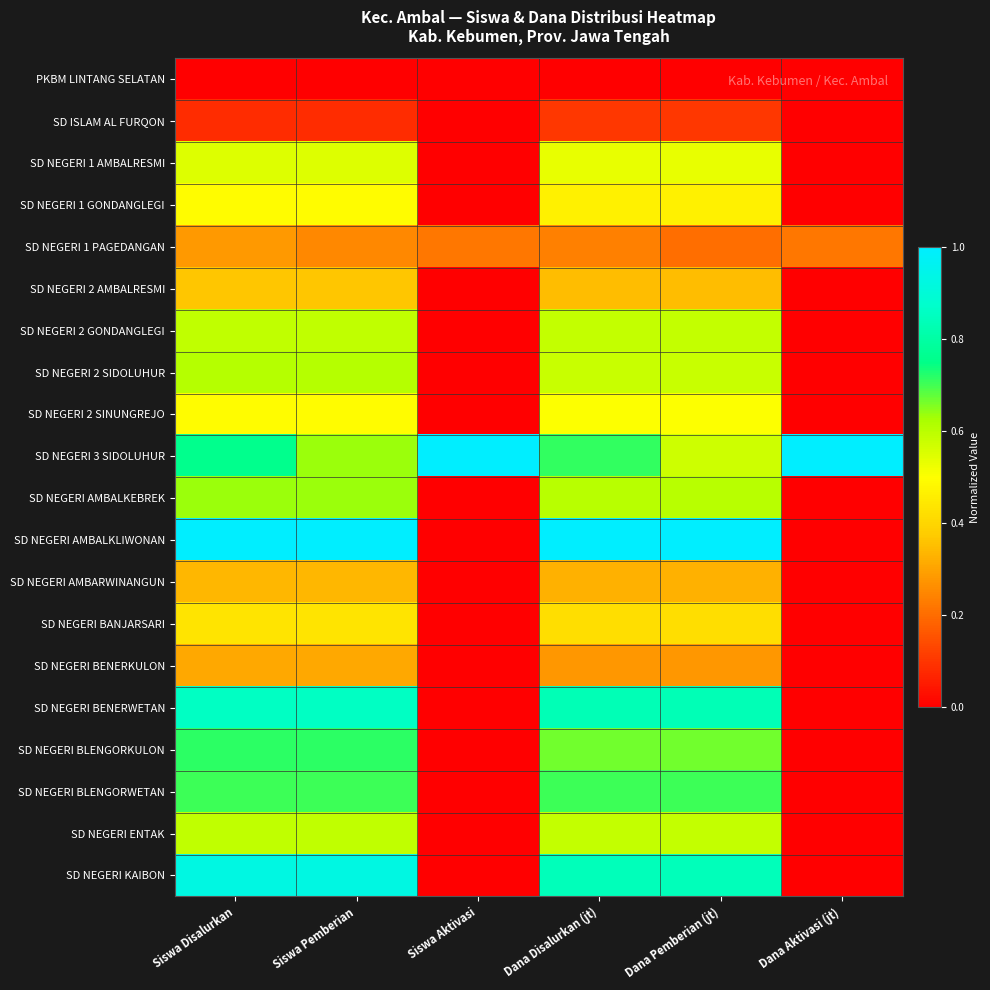

Rank the series by their maximum value, from highest to lowest.

SD NEGERI 3 SIDOLUHUR, SD NEGERI AMBALKLIWONAN, SD NEGERI KAIBON, SD NEGERI BENERWETAN, SD NEGERI BLENGORKULON, SD NEGERI BLENGORWETAN, SD NEGERI AMBALKEBREK, SD NEGERI 2 SIDOLUHUR, SD NEGERI 2 GONDANGLEGI, SD NEGERI ENTAK, SD NEGERI 1 AMBALRESMI, SD NEGERI 2 SINUNGREJO, SD NEGERI 1 GONDANGLEGI, SD NEGERI BANJARSARI, SD NEGERI 2 AMBALRESMI, SD NEGERI AMBARWINANGUN, SD NEGERI BENERKULON, SD NEGERI 1 PAGEDANGAN, SD ISLAM AL FURQON, PKBM LINTANG SELATAN